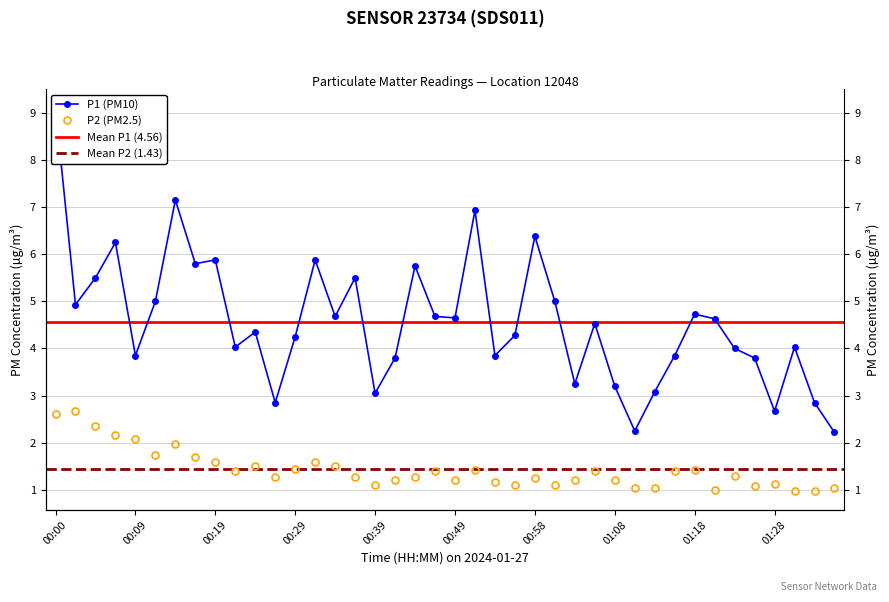

What is the label of the 22nd point from the left?

00:51